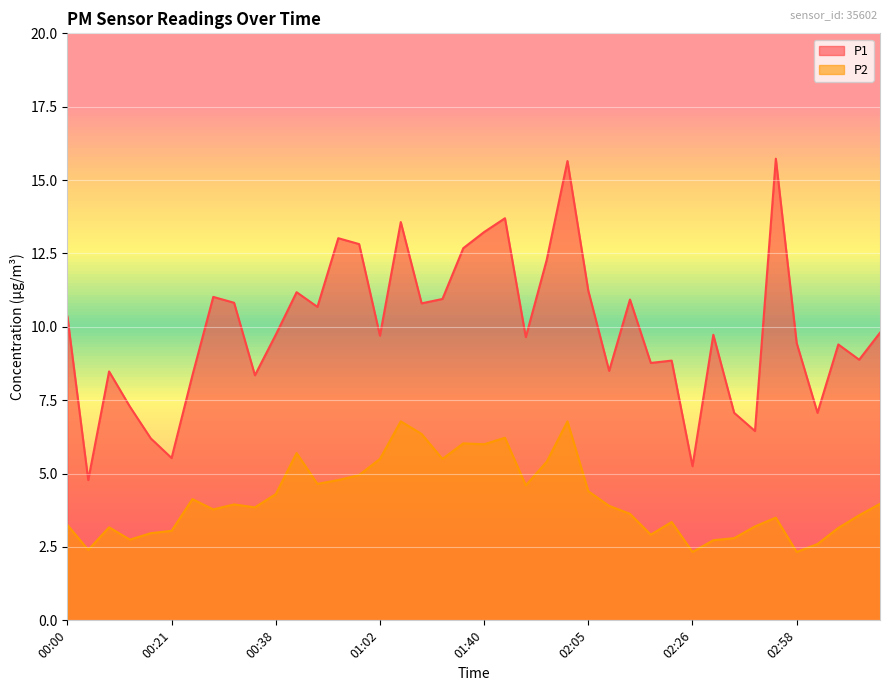

True or false: P2 has a value of 6.8 at 01:58.

True